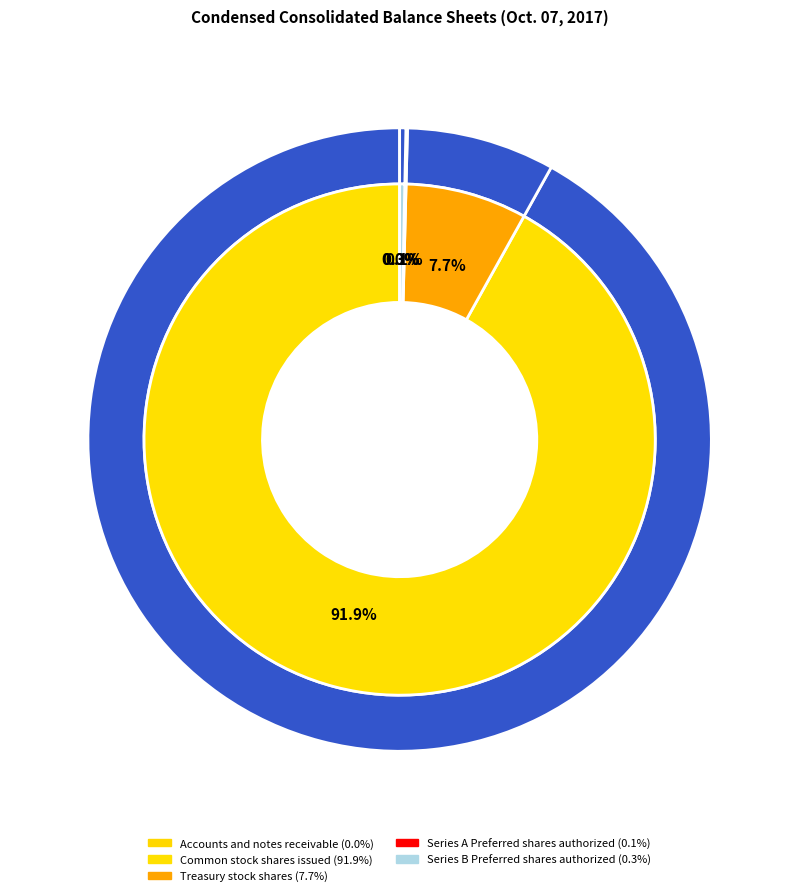

How many slices are in this pie chart?

5